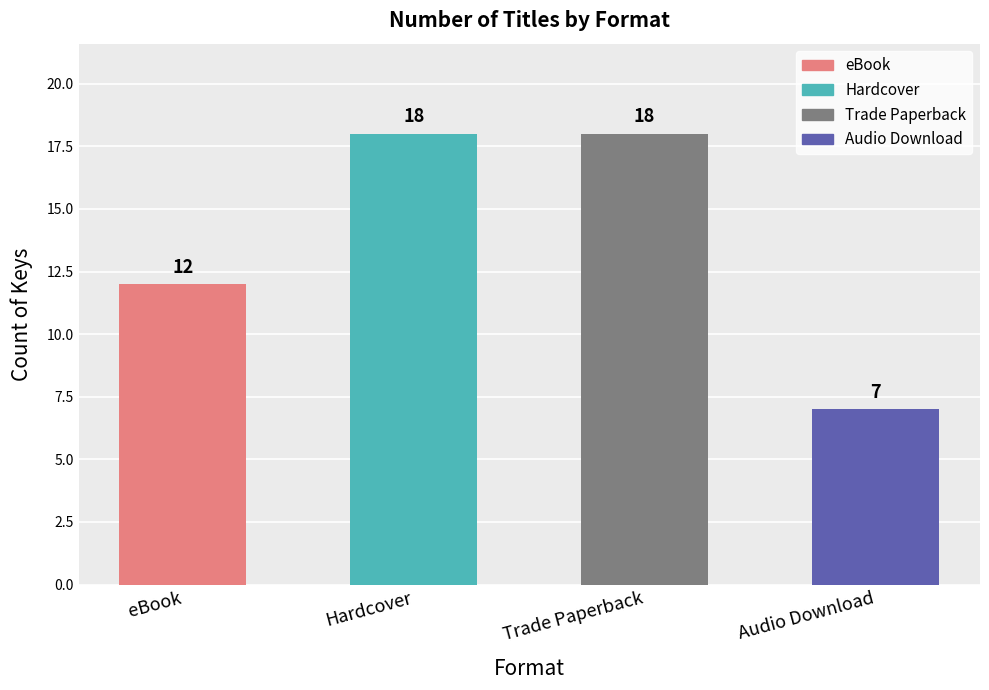

What is the minimum value shown in the chart?

7